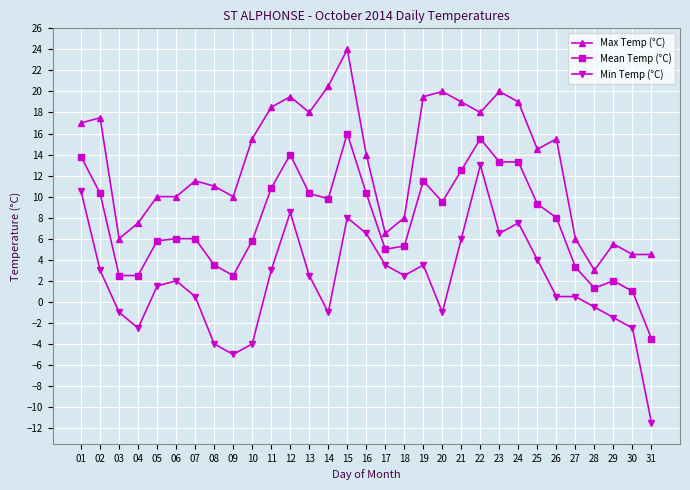

True or false: Min Temp (°C) has more than 0 interior local peaks.

True